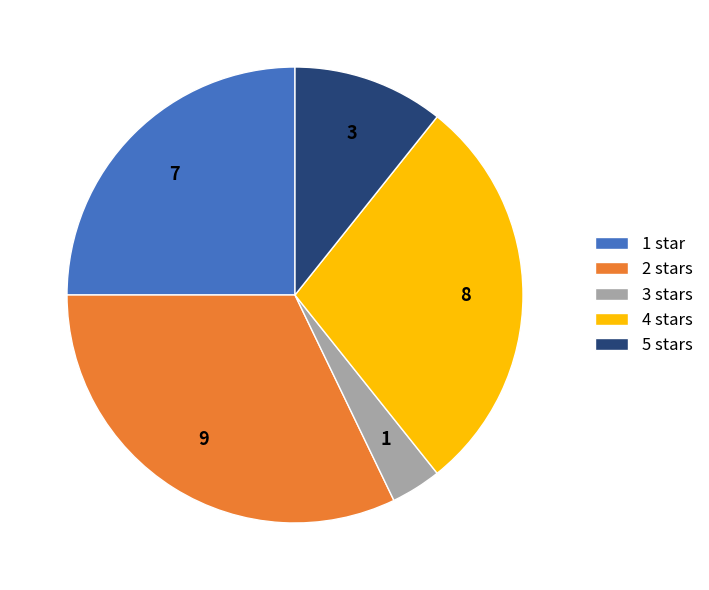

Is 5 stars the majority of the pie?

No